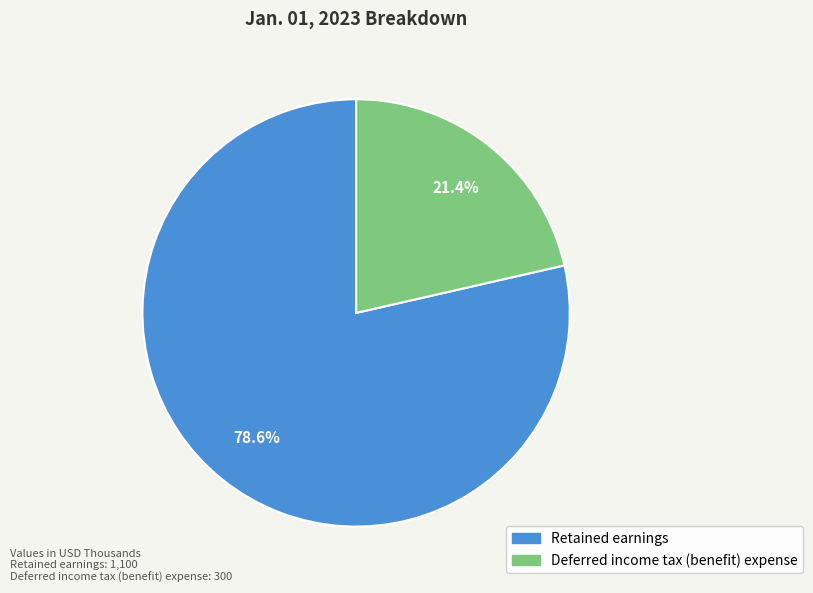

What is the ratio of the value at Deferred income tax (benefit) expense to the value at Retained earnings?

0.3